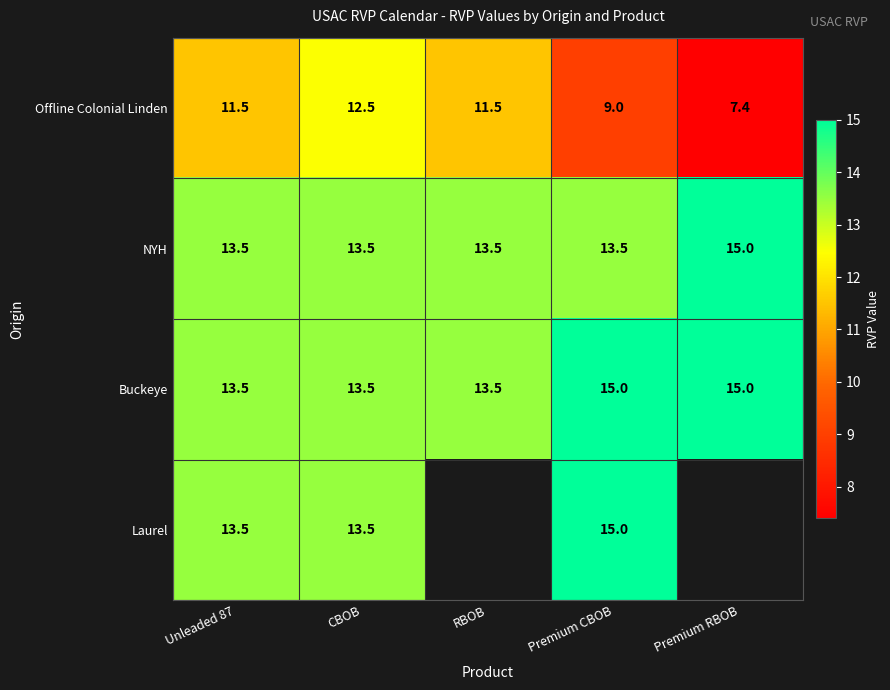

What is the sum of all Offline Colonial Linden values?

51.9